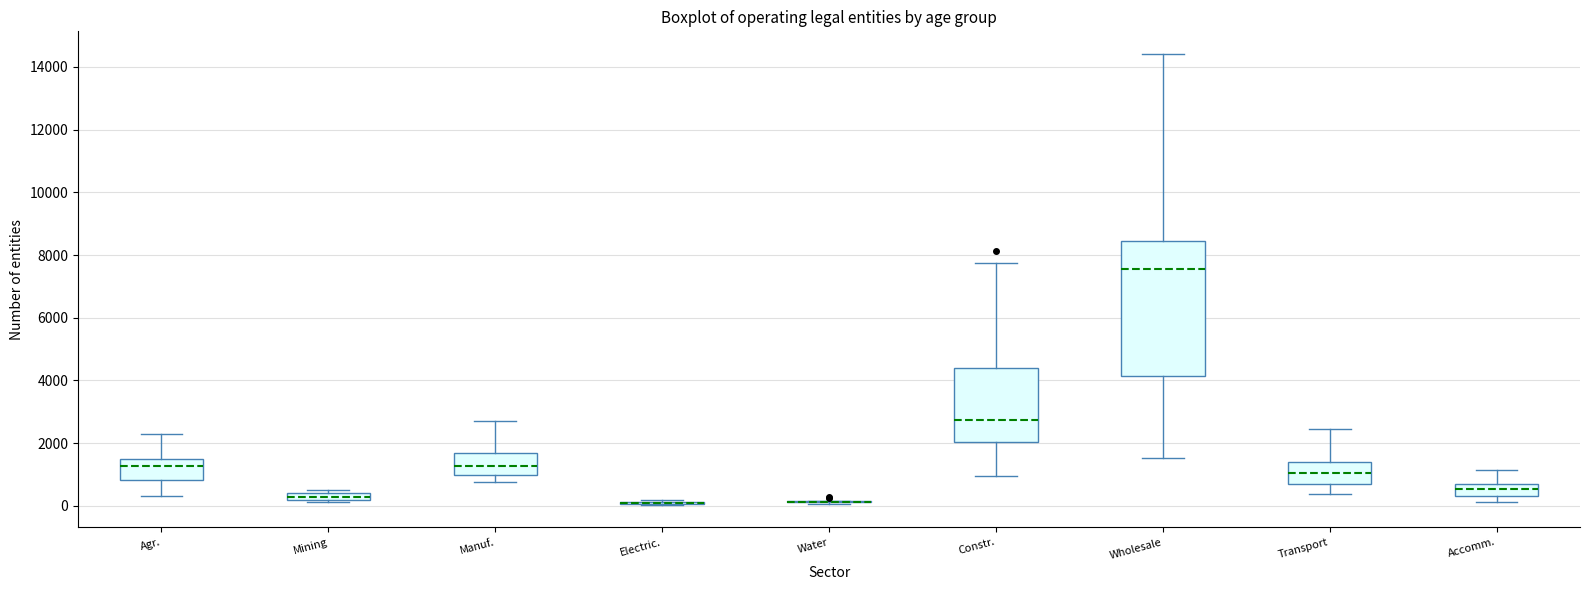

Comparing the boxes themselves (not the whiskers), which one is the tallest?

Wholesale